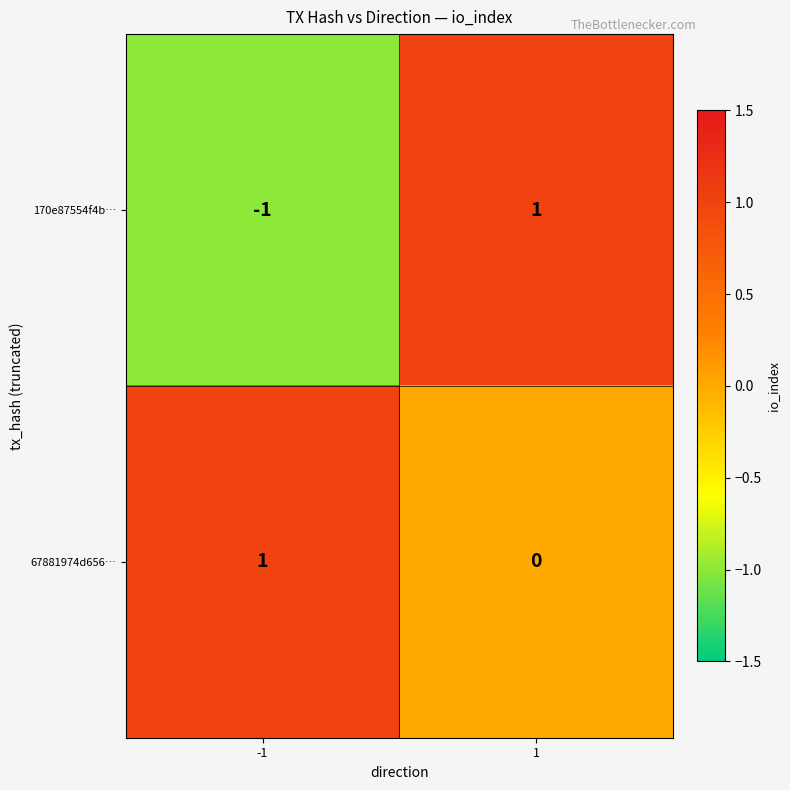

List the series in order of their overall mean, highest first.

67881974d656…, 170e87554f4b…